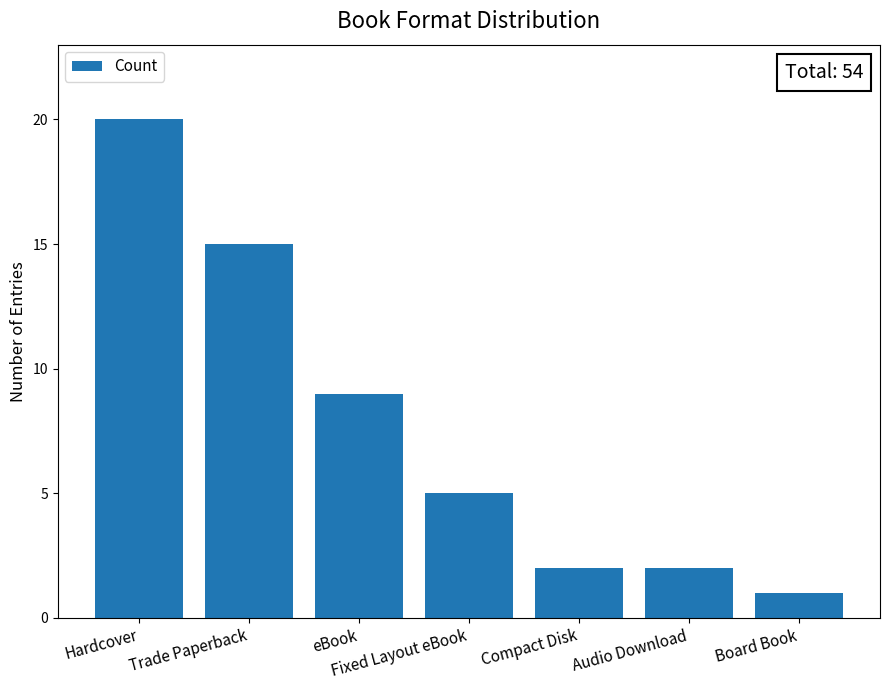

What is the difference between the second highest and second lowest values?

13